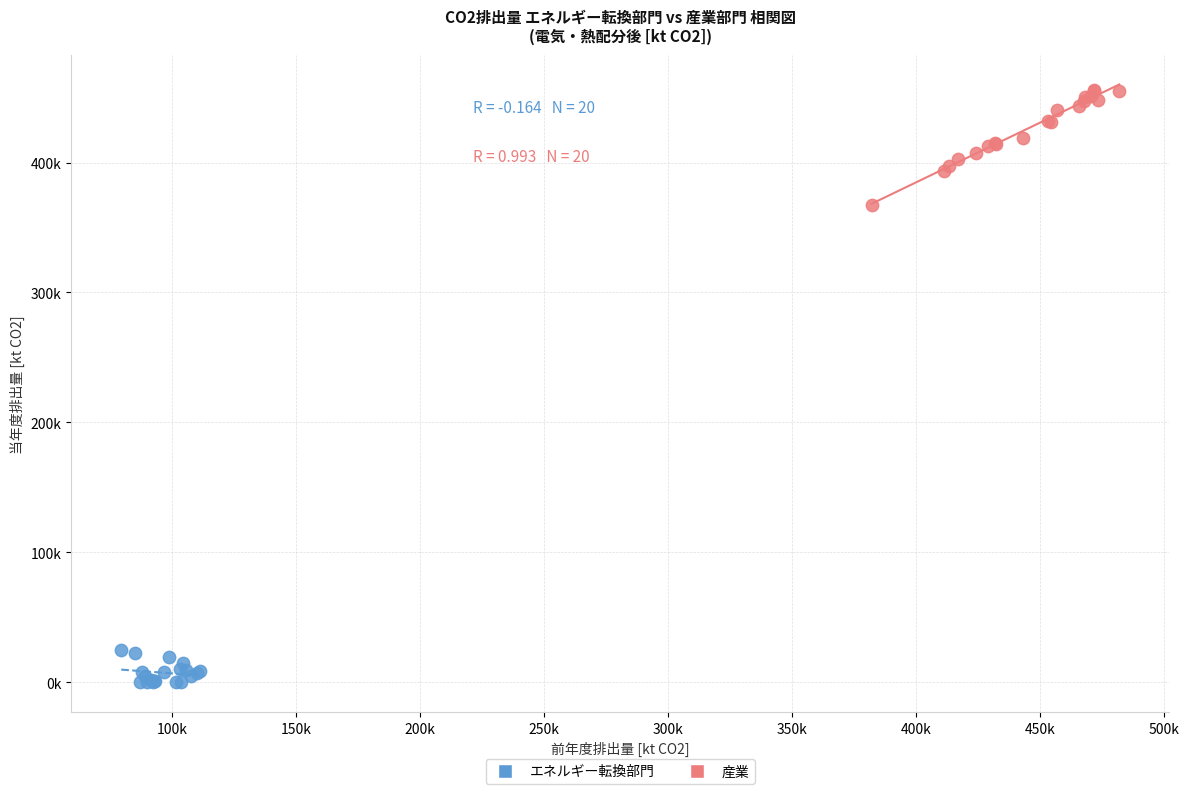

Which series reaches the maximum Y coordinate?

産業